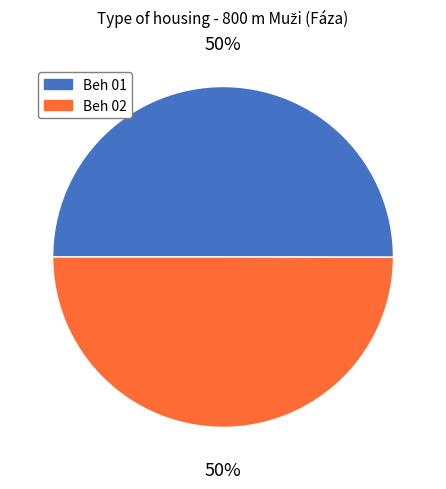

To the nearest percent, what percentage of the pie is Beh 01?

50%